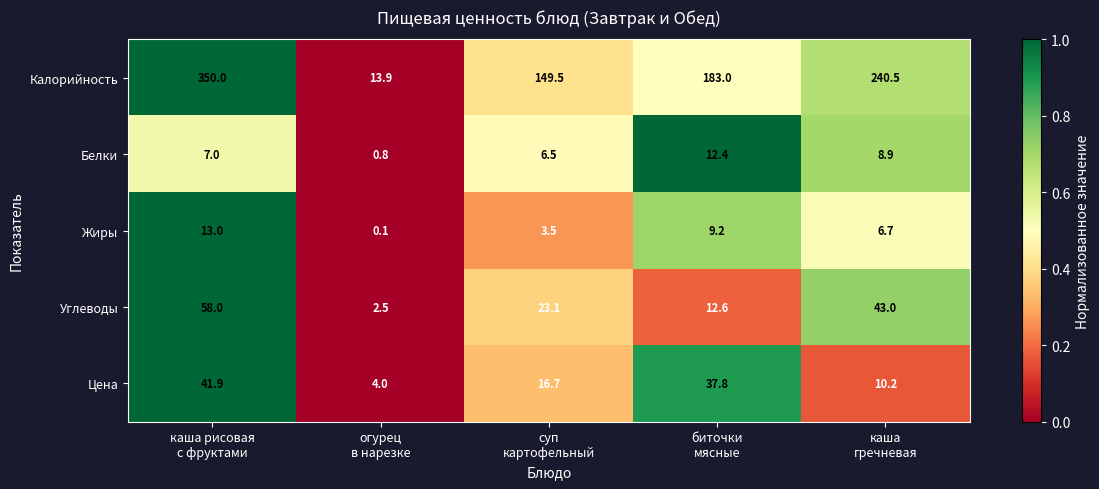

At how many categories does at least one series exceed 0?

5